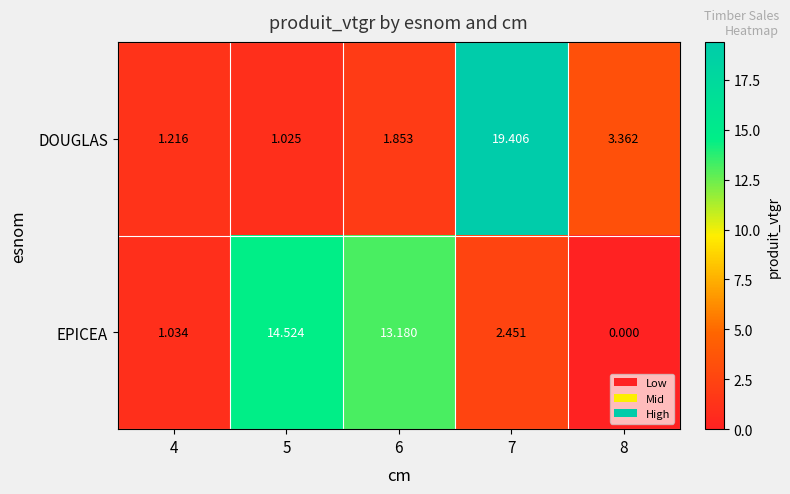

Is the value of DOUGLAS at 7 greater than the value of EPICEA at 4?

Yes